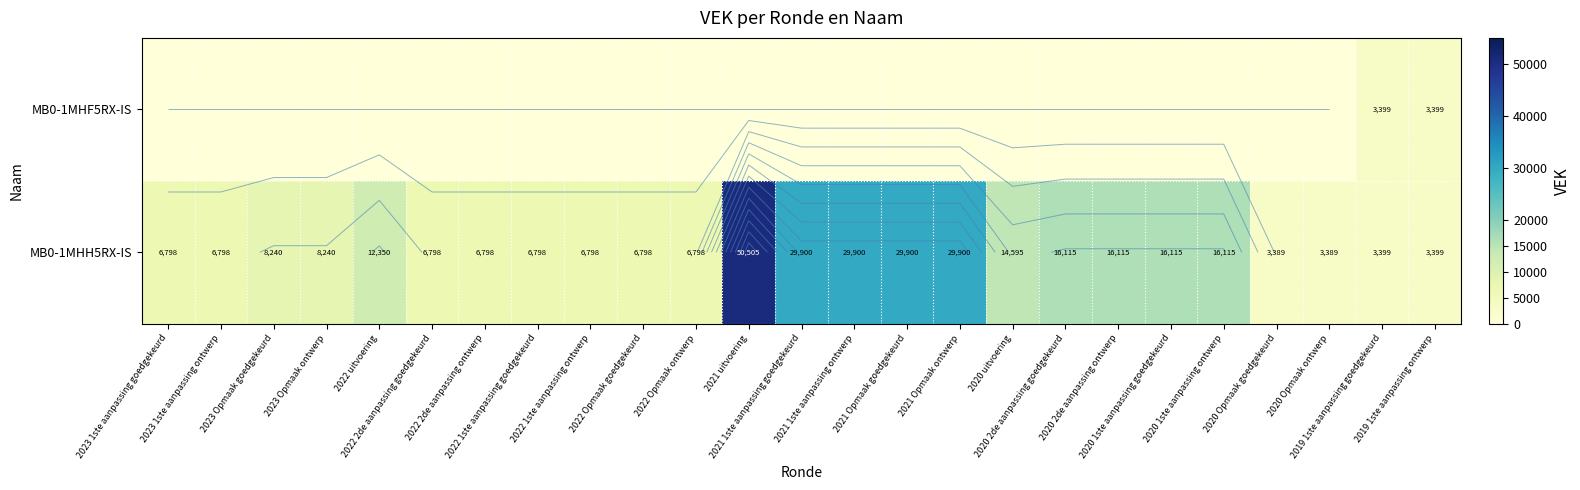

At which label is MB0-1MHH5RX-IS closest to 26947?

2021 1ste aanpassing goedgekeurd